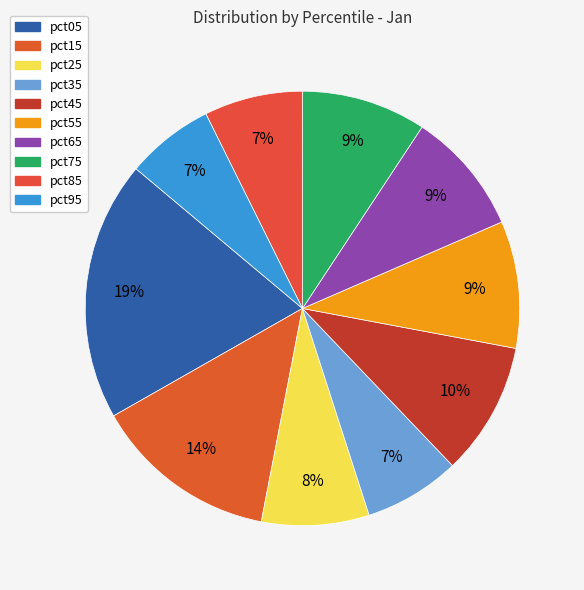

Is pct75 the majority of the pie?

No